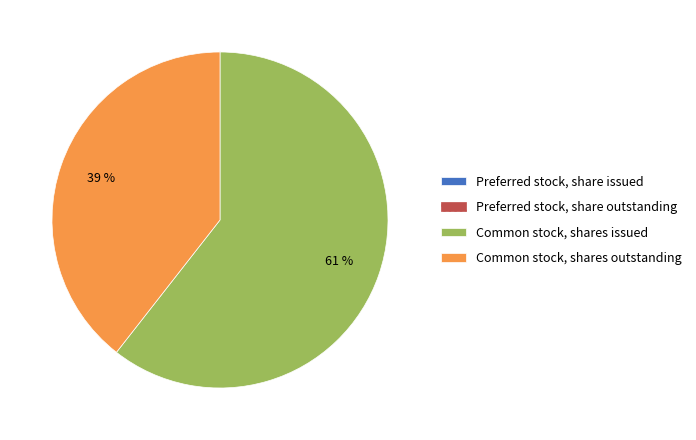

Which slice is the largest?

Common stock, shares issued